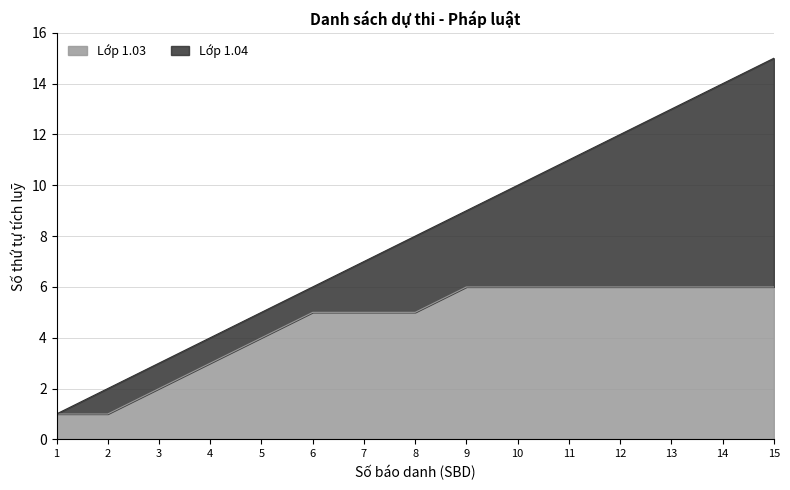

Reading left to right, list all the values displayed in this chart.

SBD 1=1	SBD 2=2	SBD 3=3	SBD 4=4	SBD 5=5	SBD 6=6	SBD 7=7	SBD 8=8	SBD 9=9	SBD 10=10	SBD 11=11	SBD 12=12	SBD 13=13	SBD 14=14	SBD 15=15